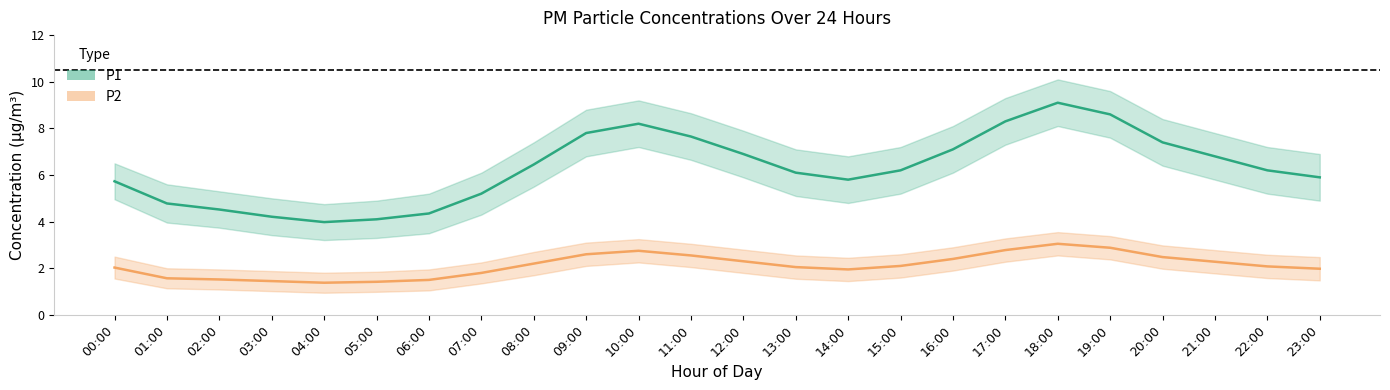

The P2 series shows 2.4 at 06:00. True or false?

False